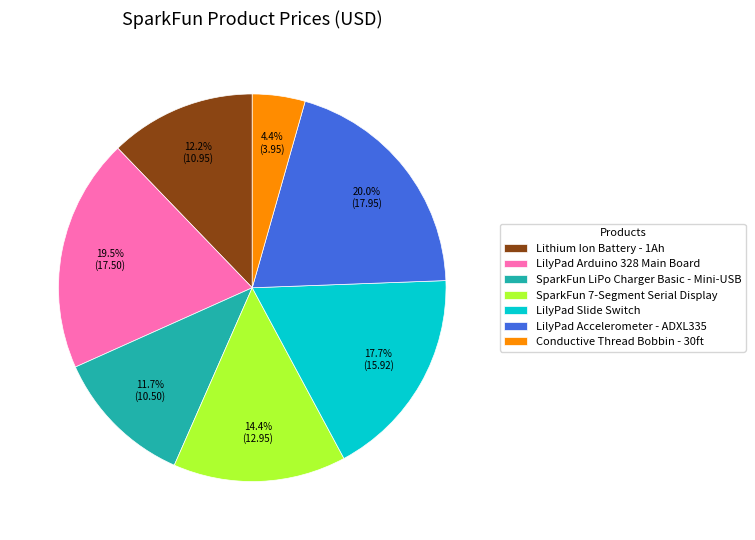

What is the smallest slice in the pie chart?

Conductive Thread Bobbin - 30ft